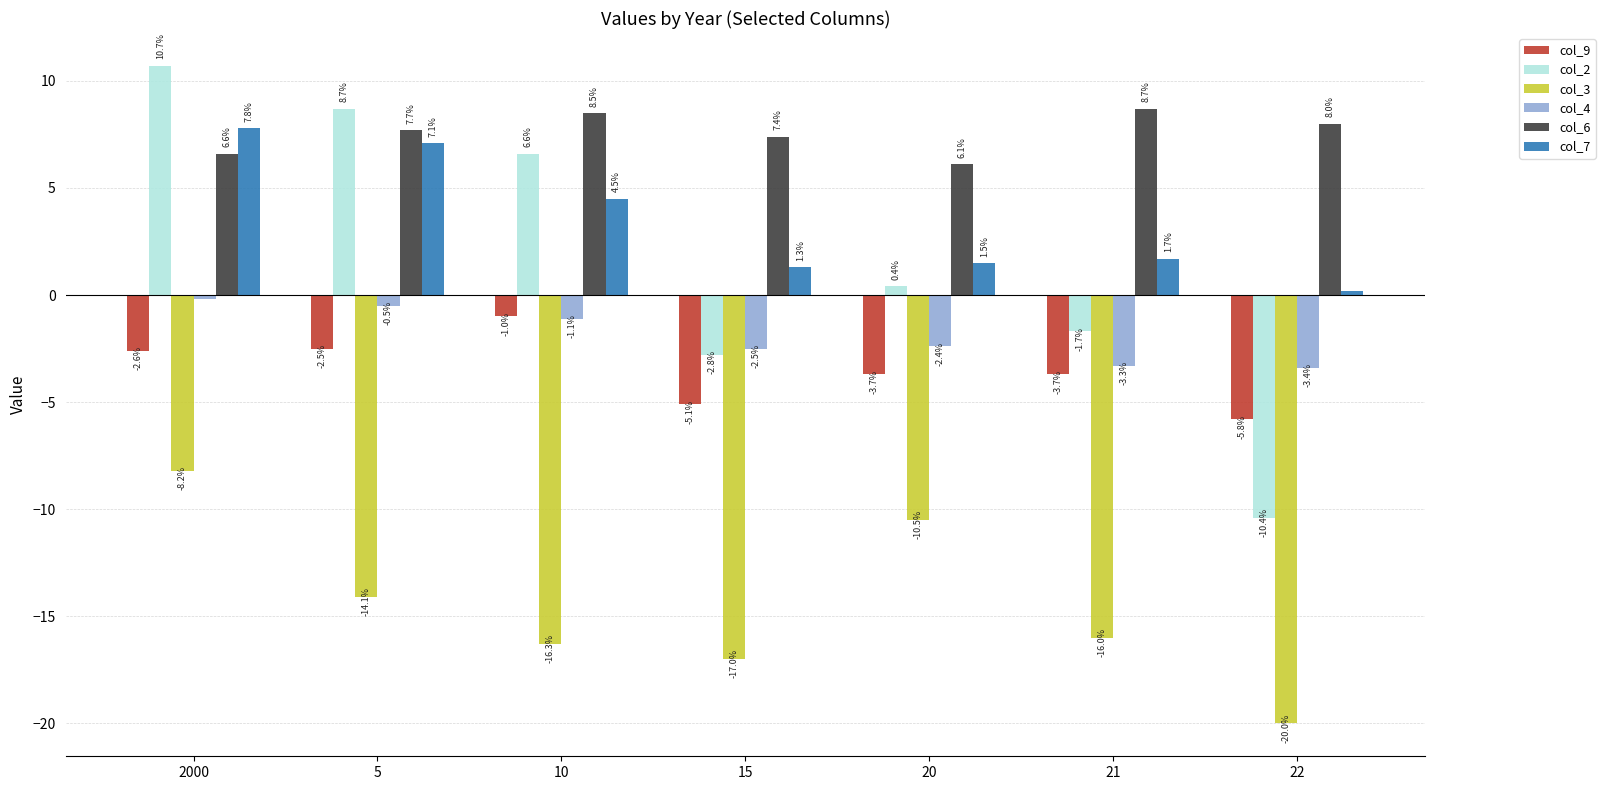

Reading right to left, transcribe all the data shown in this chart.

col_9: 22=-5.8	21=-3.7	20=-3.7	15=-5.1	10=-1.0	5=-2.5	2000=-2.6
col_2: 22=-10.4	21=-1.7	20=0.4	15=-2.8	10=6.6	5=8.7	2000=10.7
col_3: 22=-20.0	21=-16.0	20=-10.5	15=-17.0	10=-16.3	5=-14.1	2000=-8.2
col_4: 22=-3.4	21=-3.3	20=-2.4	15=-2.5	10=-1.1	5=-0.5	2000=-0.2
col_6: 22=8.0	21=8.7	20=6.1	15=7.4	10=8.5	5=7.7	2000=6.6
col_7: 22=0.2	21=1.7	20=1.5	15=1.3	10=4.5	5=7.1	2000=7.8